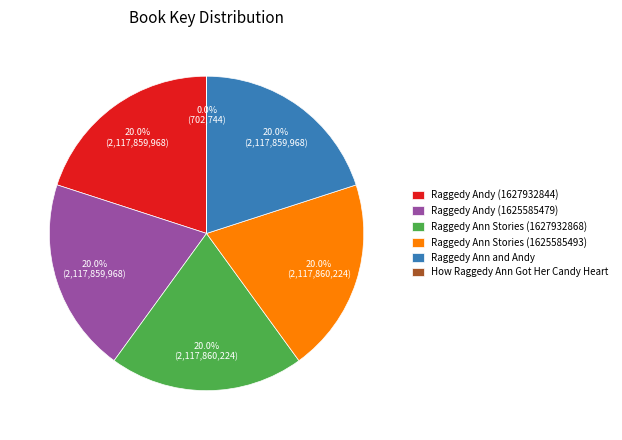

What is the ratio of the value at Raggedy Ann Stories (1625585493) to the value at Raggedy Ann Stories (1627932868)?

1.0